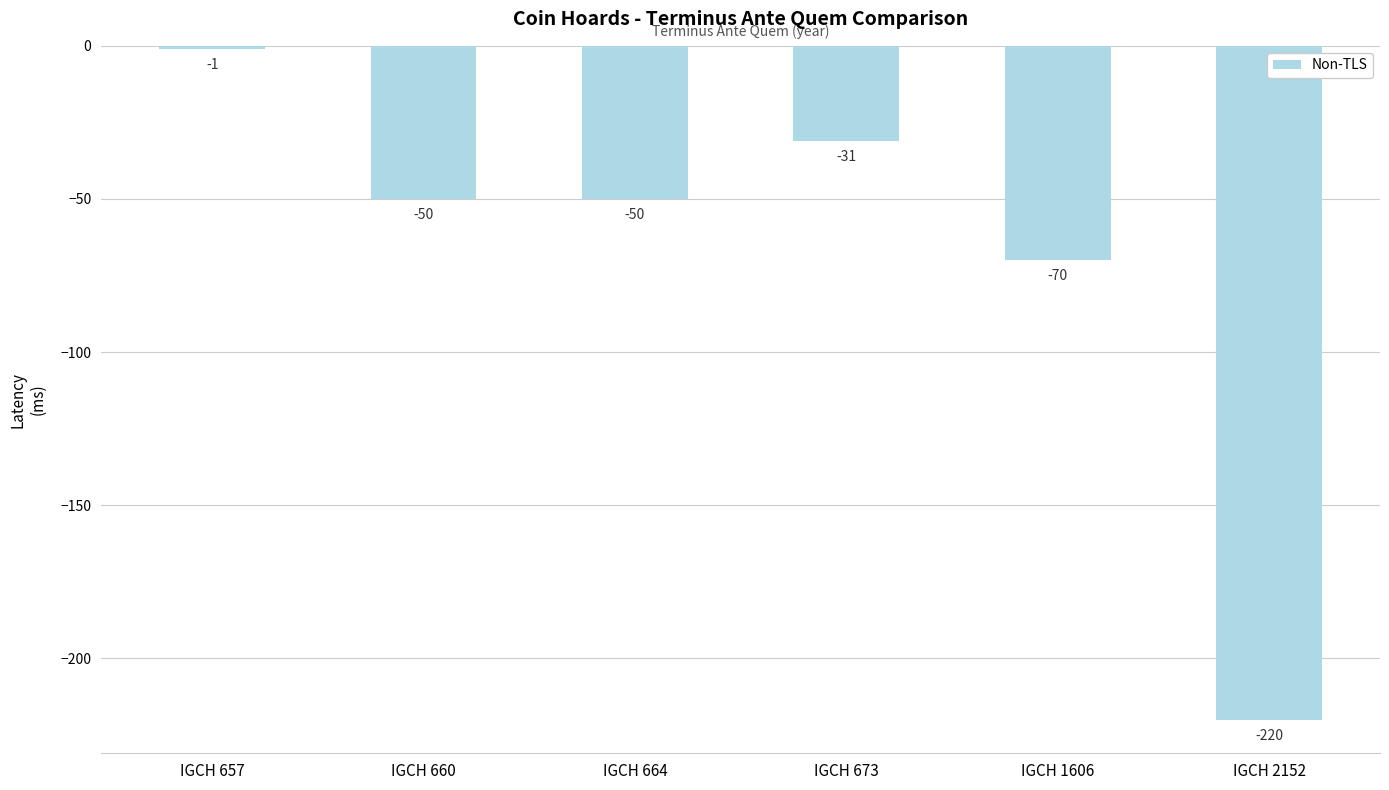

How many data points are less than -50?

2